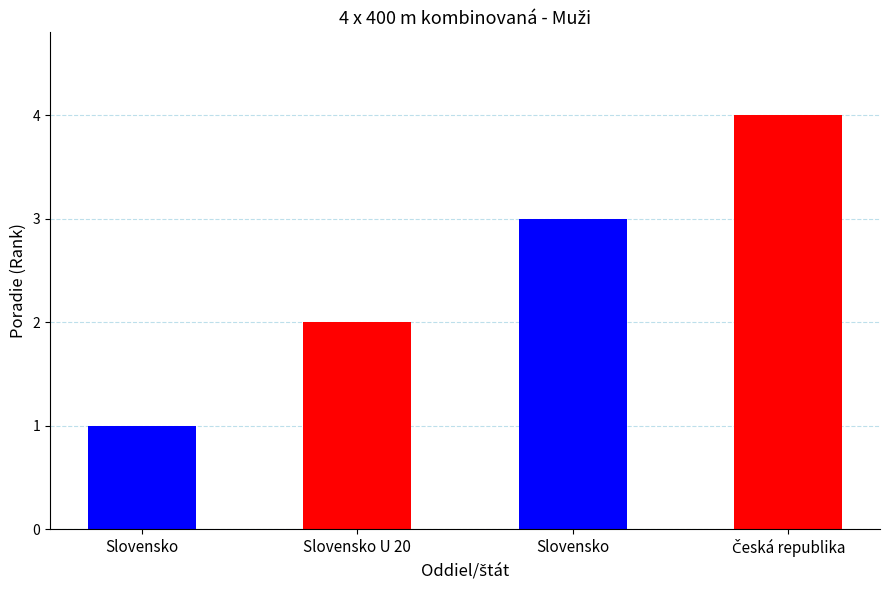

Count the number of values greater than 3.

1